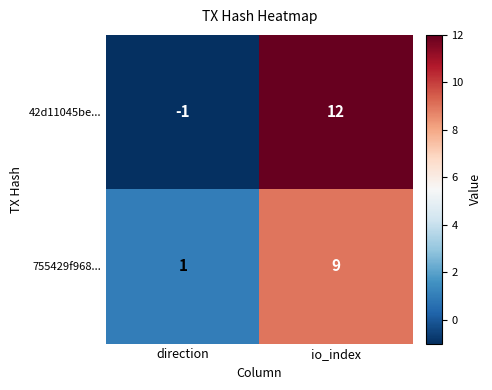

Rank the categories by 755429f968... value from highest to lowest.

io_index, direction